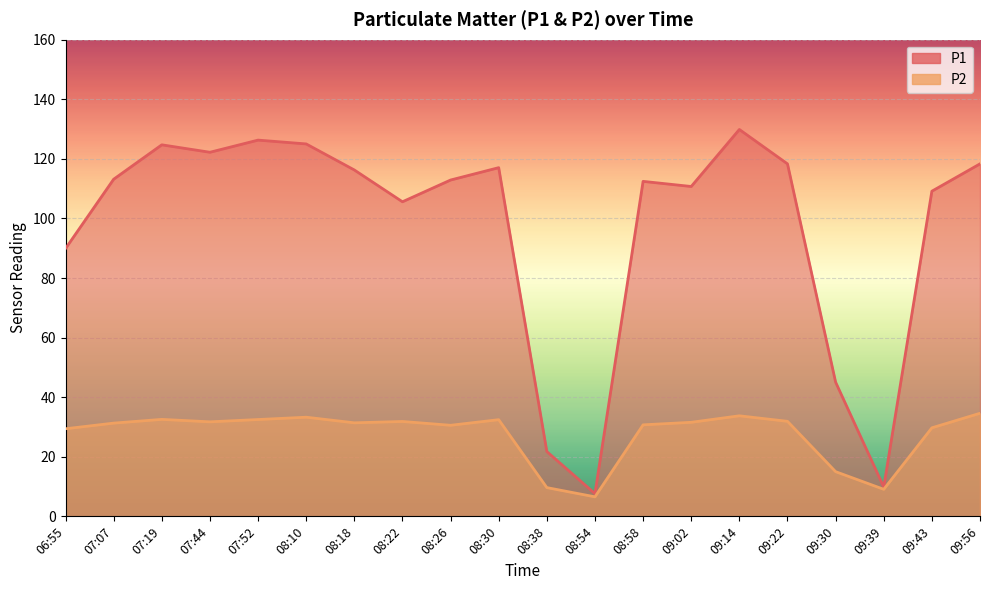

Is it true that P2 equals 32.5 at 07:19?

True